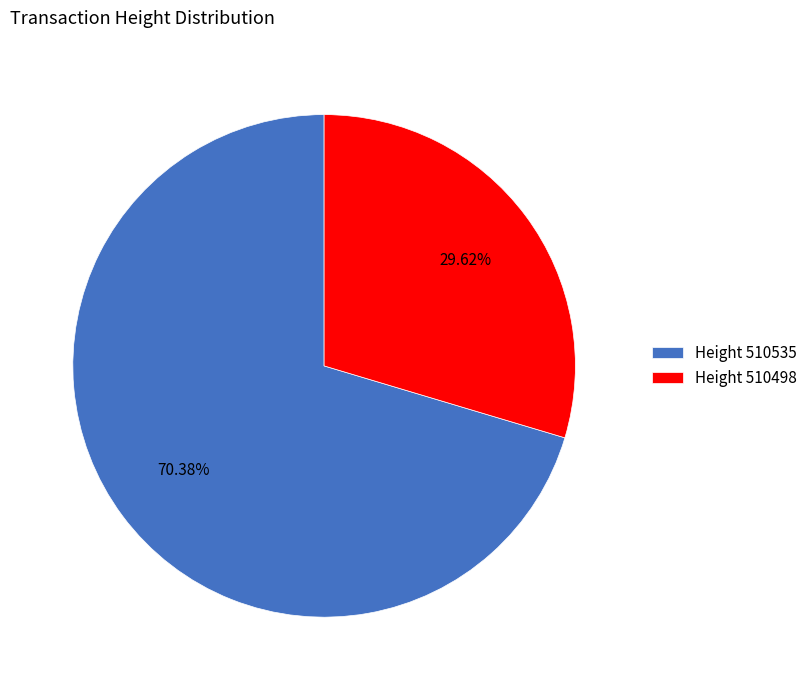

To the nearest percent, what is the difference between the largest and smallest slice percentages?

41%